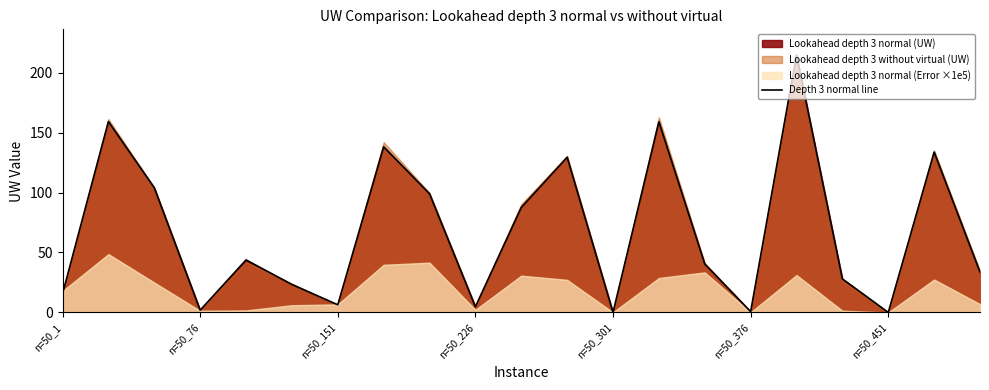

List the labels in order of value, smallest first.

18, 12, 15, n=50_226, 9, n=50_451, n=50_1, n=50_376, 17, 20, 14, n=50_301, 10, 8, n=50_151, 11, 19, 7, 13, n=50_76, 16